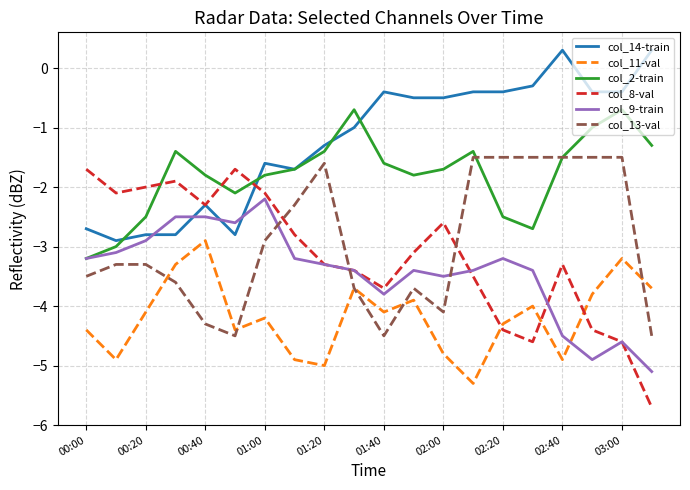

True or false: col_2-train has more than 1 points higher than both neighbors.

True